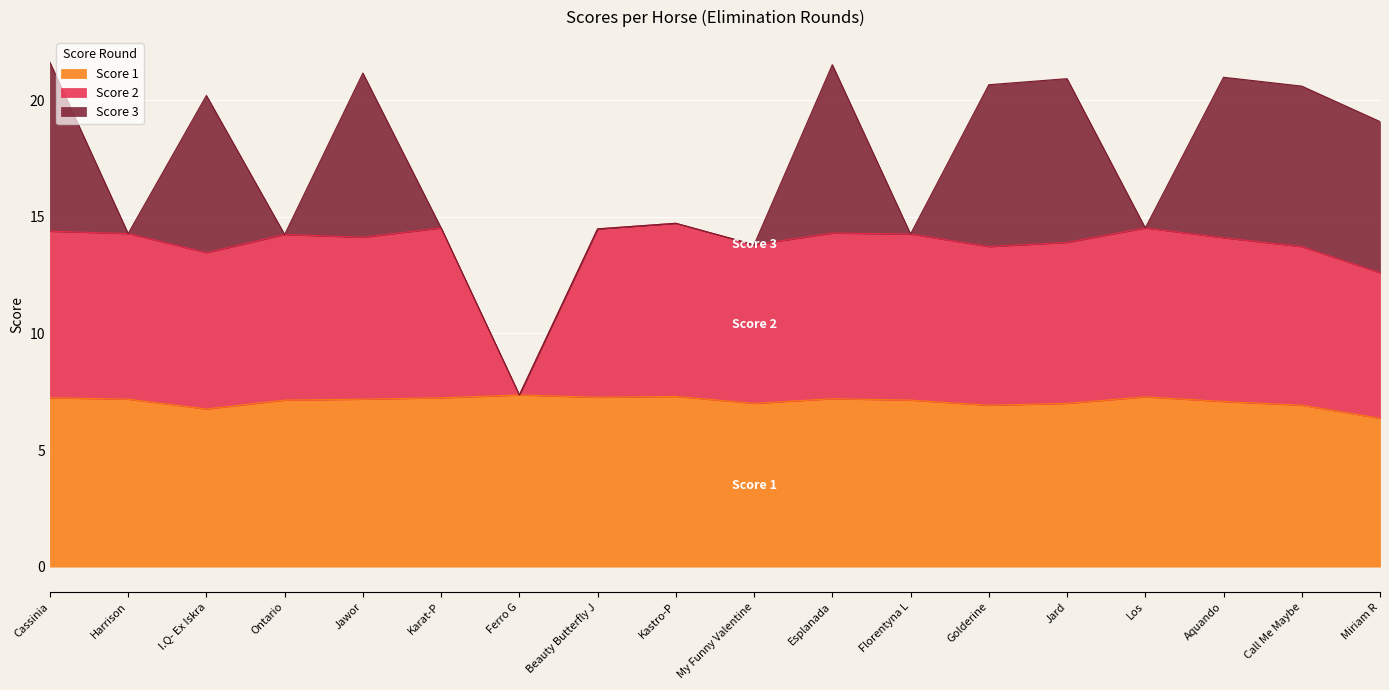

What is the total value across all series at Harrison?

14.3